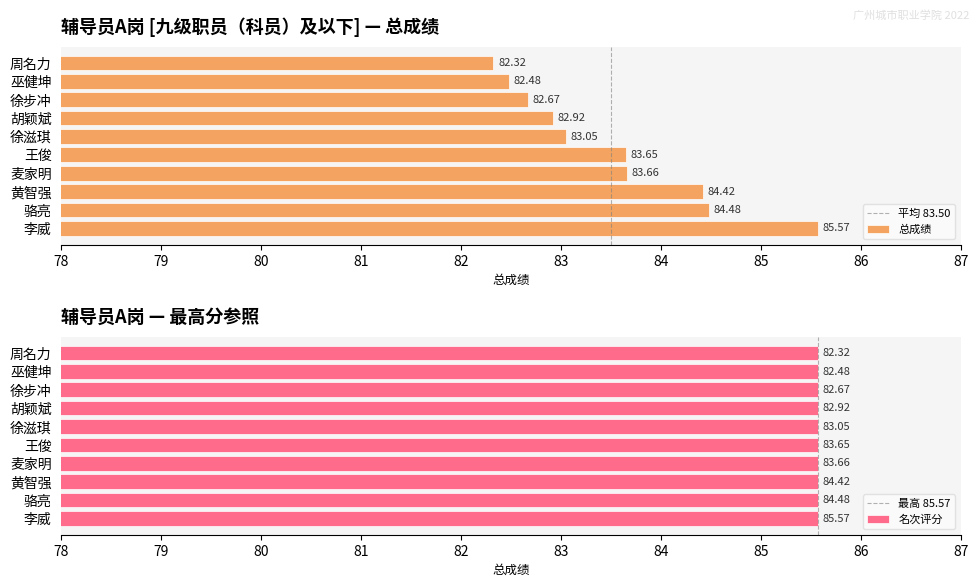

What is the label of the 8th bar from the left?

徐步冲